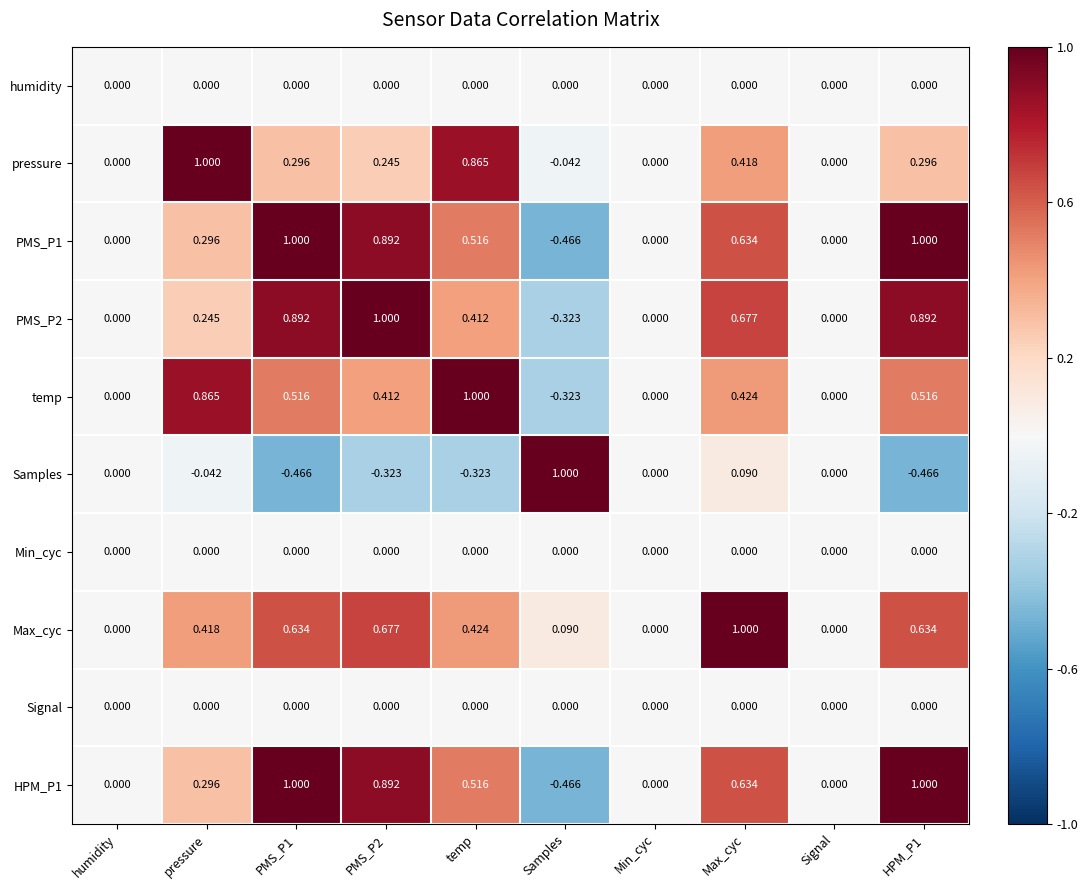

Which series changed the most between Max_cyc and Signal?

Max_cyc